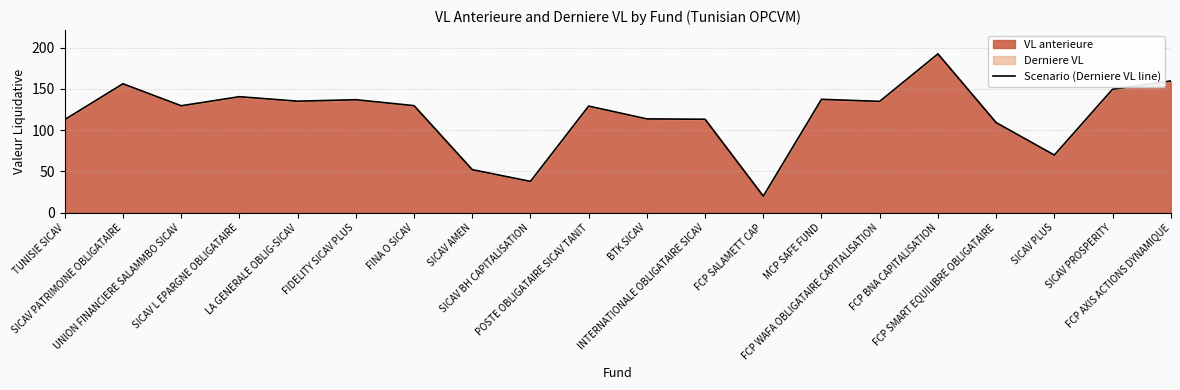

What is the difference between the second highest and second lowest values?

121.6